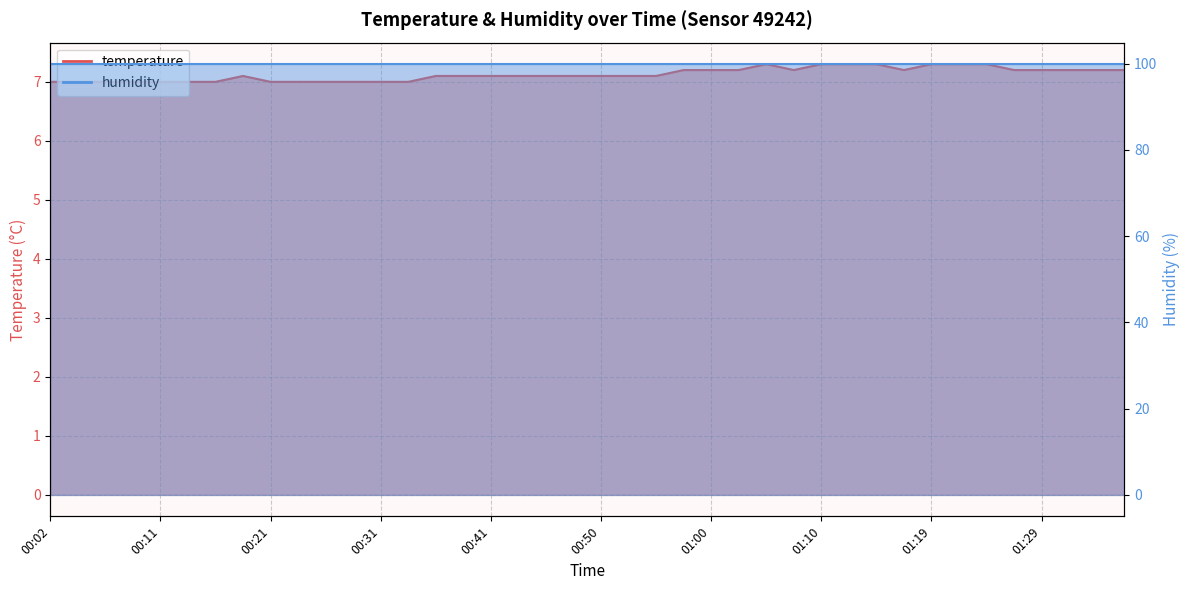

Rank the categories by value from highest to lowest.

01:05, 01:10, 01:12, 01:15, 01:19, 01:22, 01:24, 00:58, 01:00, 01:02, 01:07, 01:17, 01:27, 01:29, 01:32, 01:34, 01:36, 00:19, 00:36, 00:38, 00:41, 00:43, 00:45, 00:48, 00:50, 00:53, 00:55, 00:02, 00:04, 00:07, 00:09, 00:11, 00:14, 00:16, 00:21, 00:23, 00:26, 00:28, 00:31, 00:33